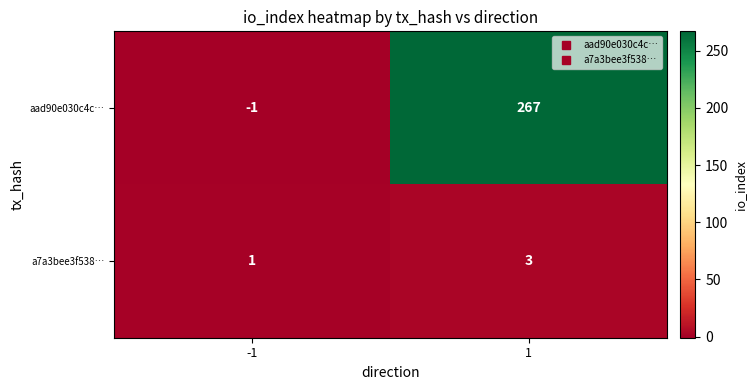

What is the spread (max minus min) of values at -1?

2